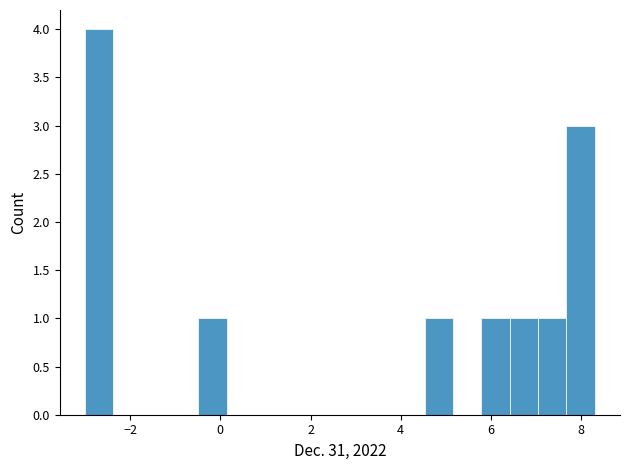

Around what value on the x-axis is the tallest bar? Give the approximate position of its centre, as read against the axis.

-2.6